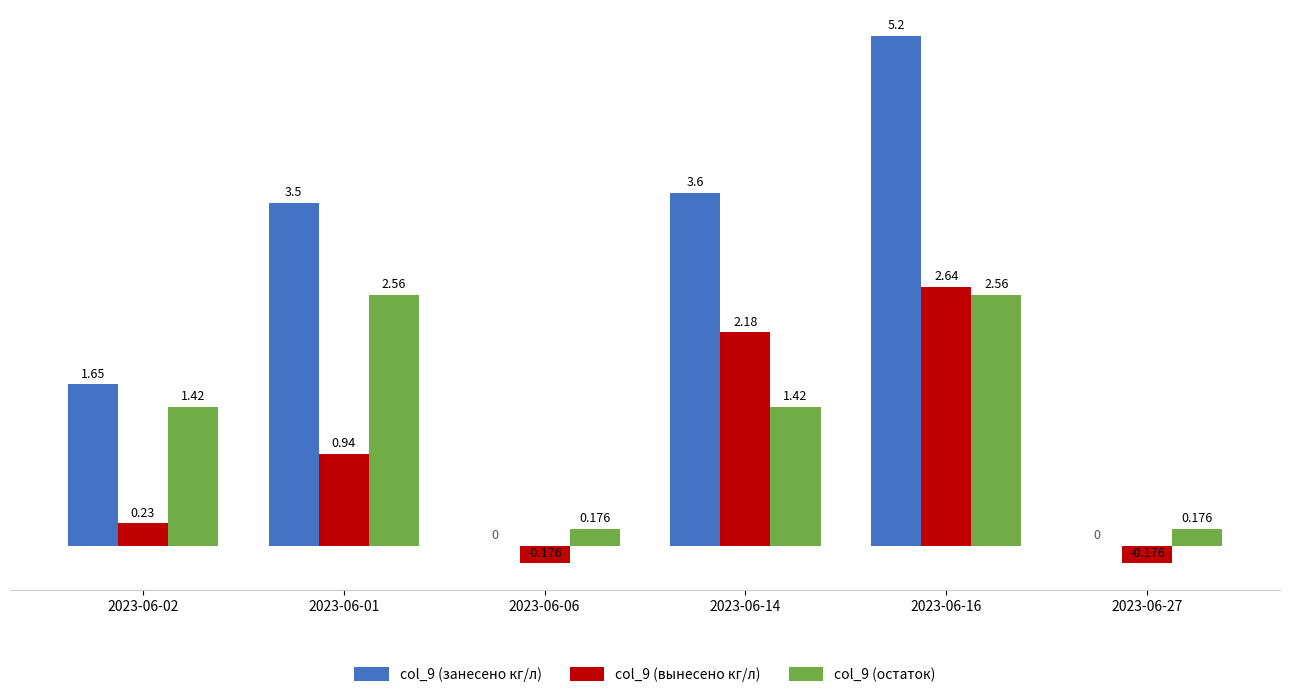

How many values in the col_9 (вынесено кг/л) series exceed 0?

4